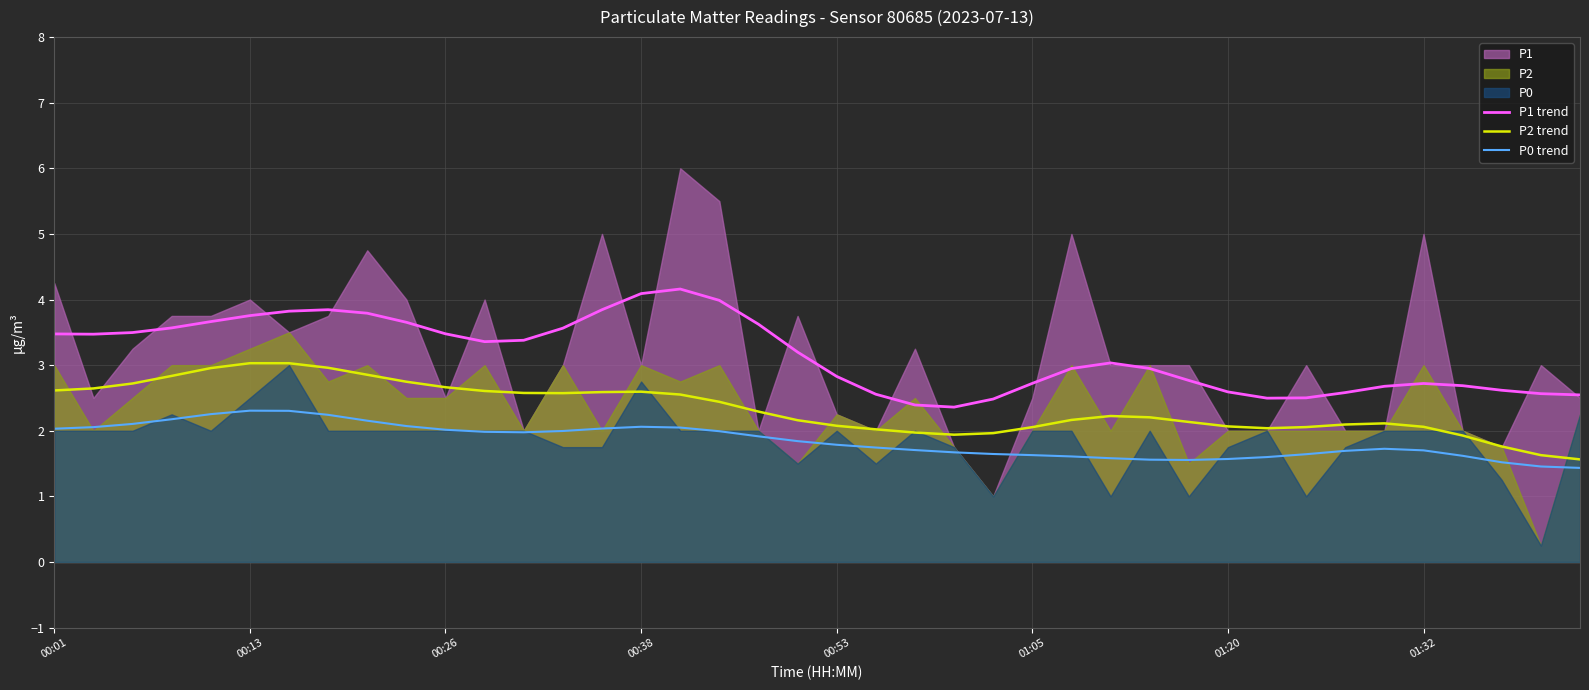

The P0 trend series shows 1.5 at 37. True or false?

True